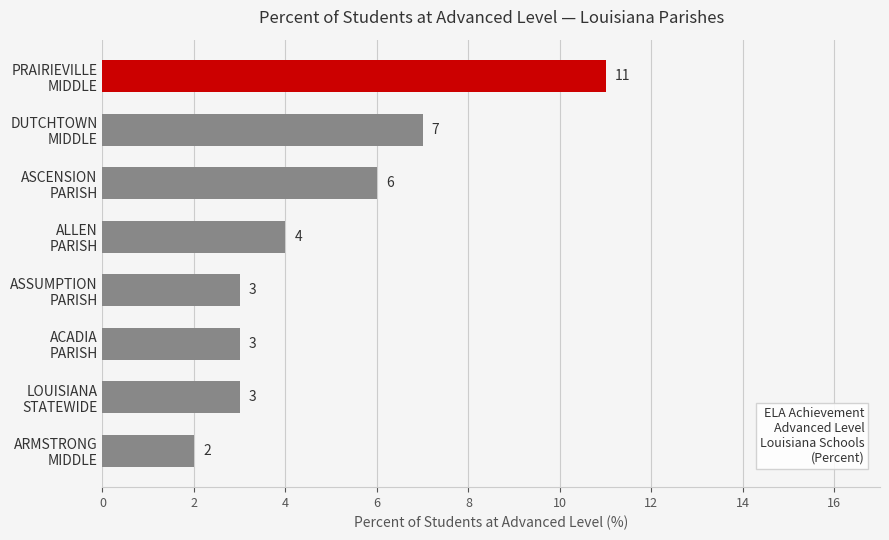

Does the chart contain any negative values?

No